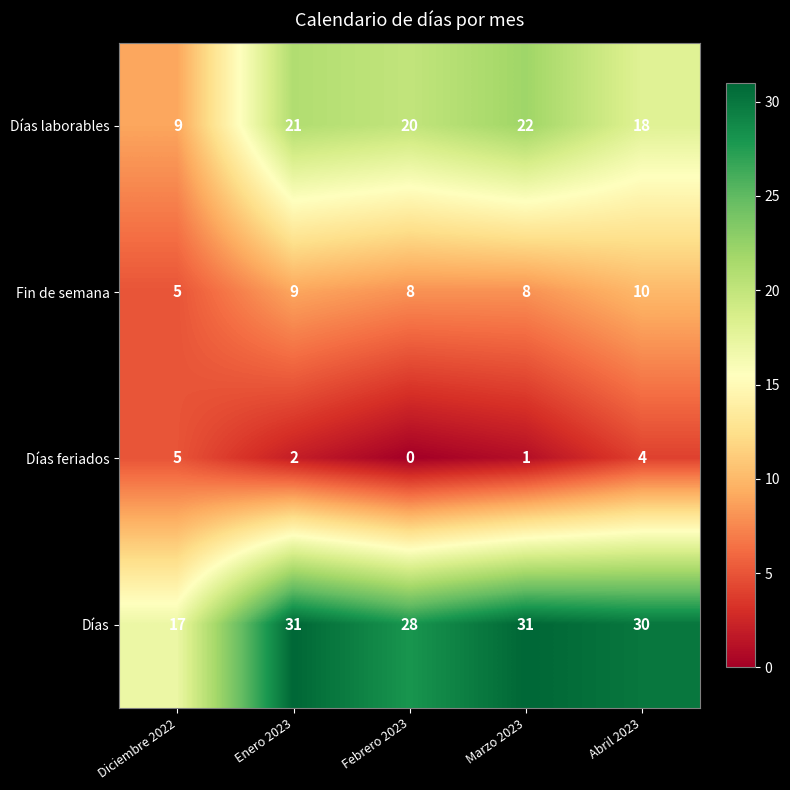

What is the sum of the Fin de semana values at Febrero 2023 and Enero 2023?

17